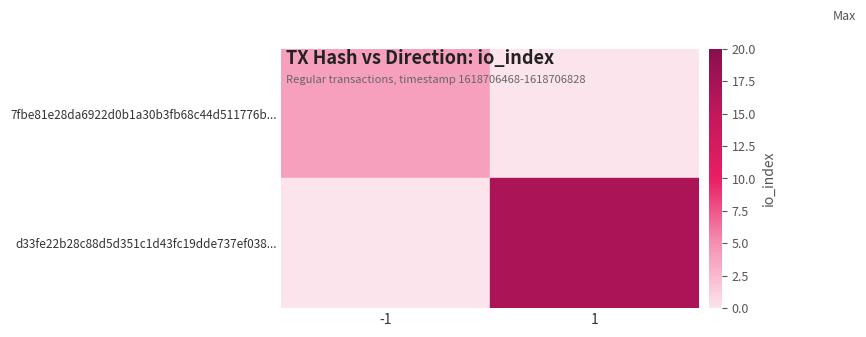

Is it true that d33fe22b28c88d5d351c1d43fc19dde737ef038... equals 25.2 at 1?

False